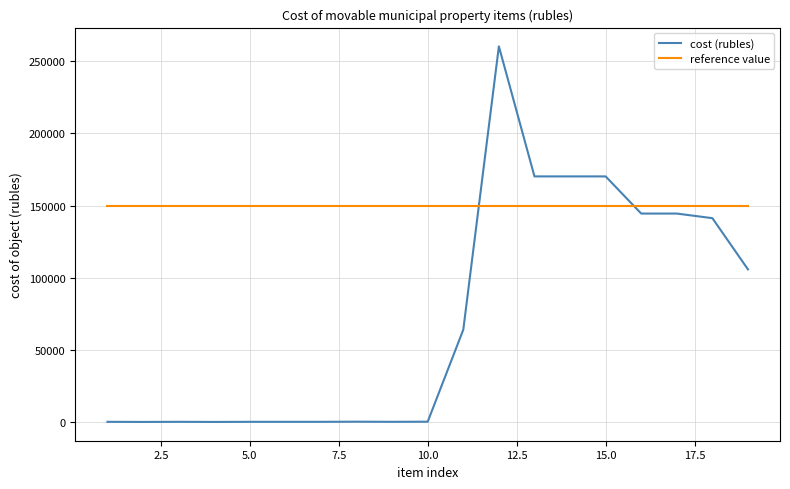

What is the difference between the maximum and minimum values in the cost (rubles) series?

260255.5